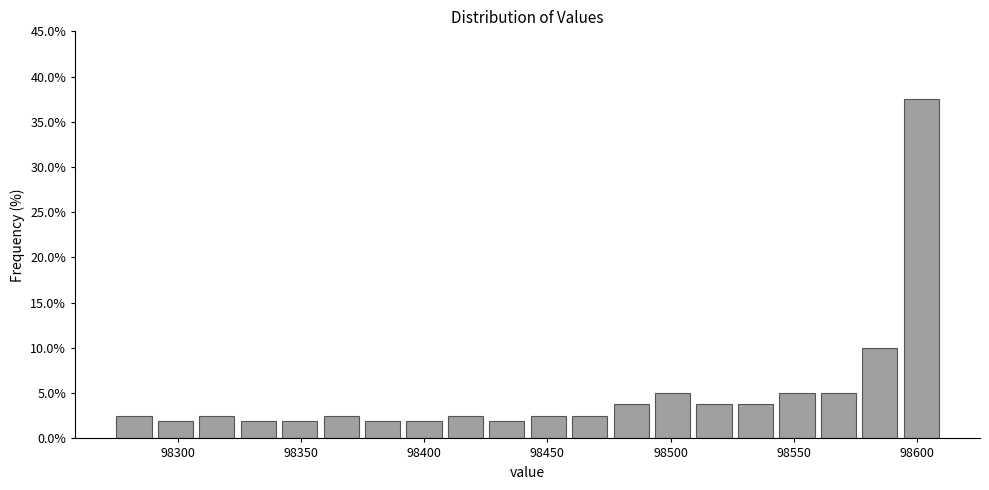

Read against the x-axis, roughly where is the centre of the tallest bar?

98600